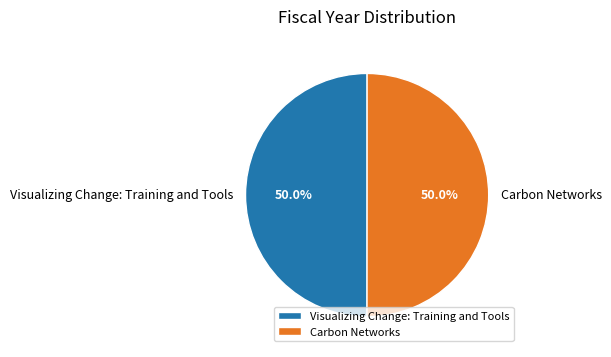

The Carbon Networks slice represents 50% of the pie. True or false?

True